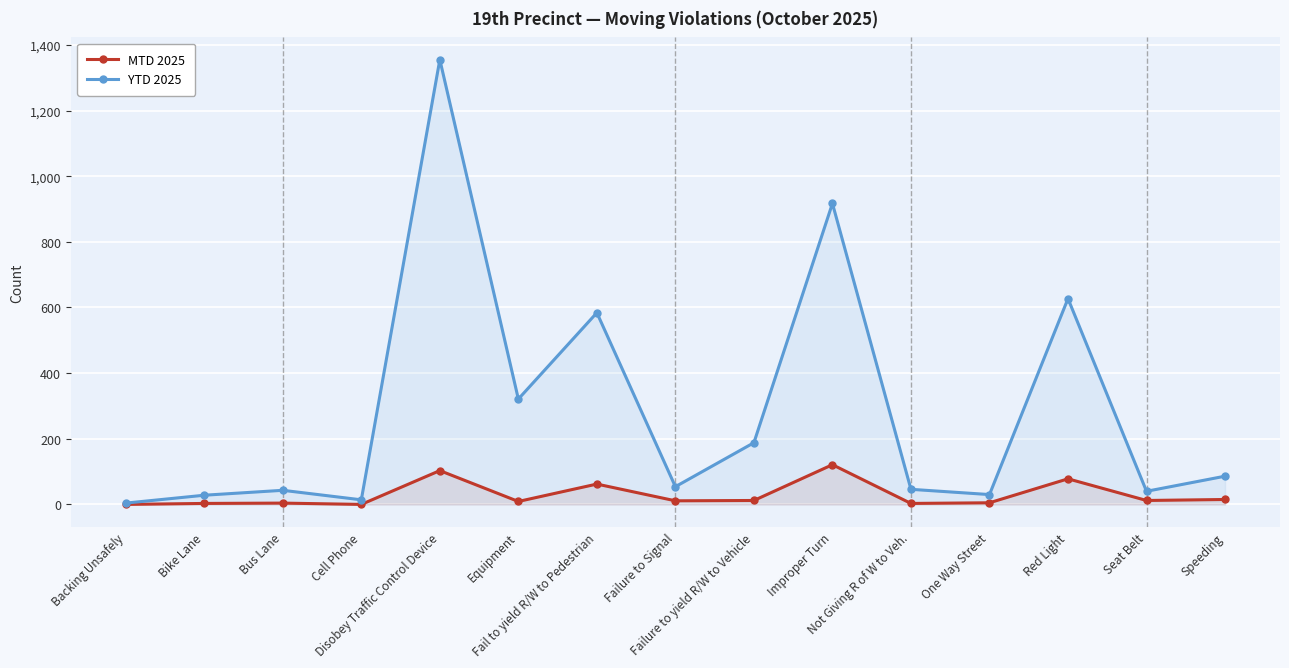

The value of MTD 2025 at Equipment is 15. True or false?

False